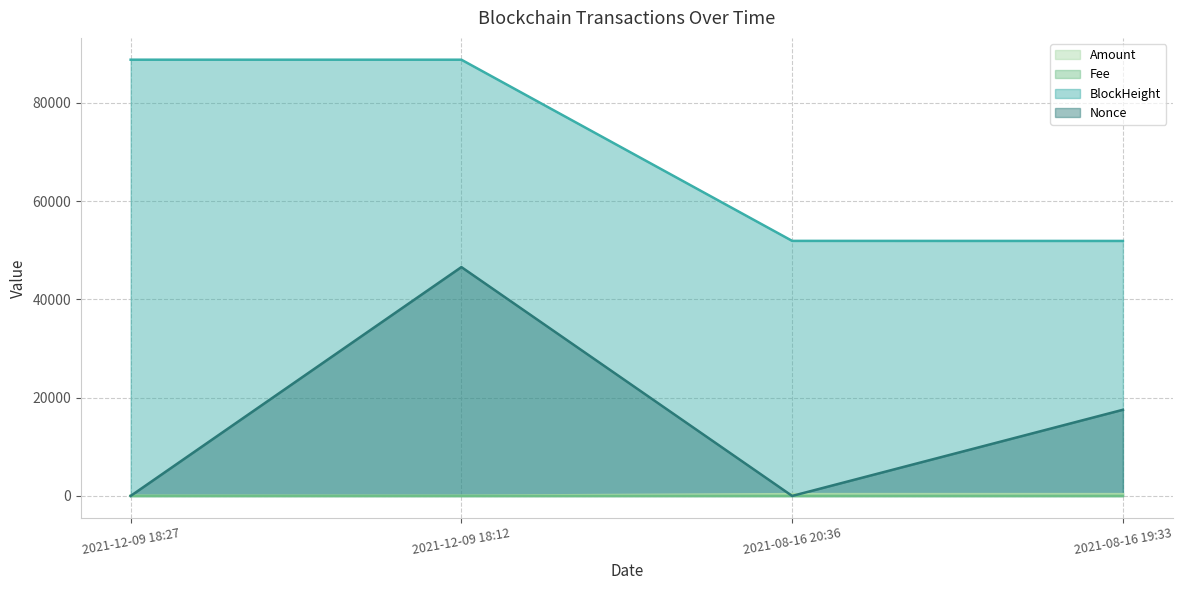

What is the label of the 3rd point from the left?

2021-08-16 20:36